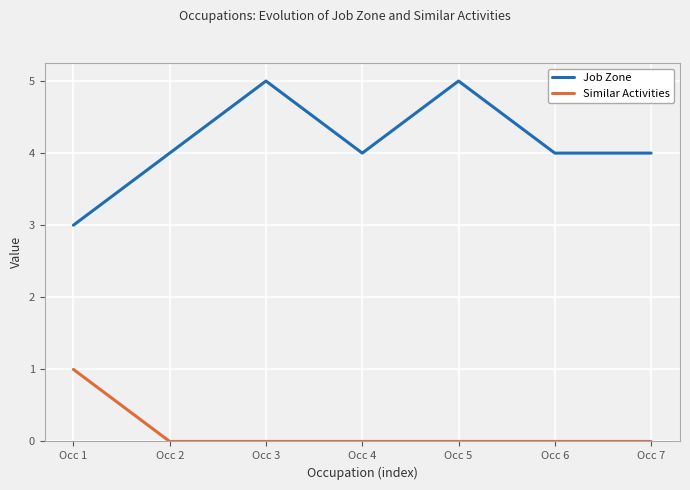

Rank the series by their average value, from lowest to highest.

Similar Activities, Job Zone